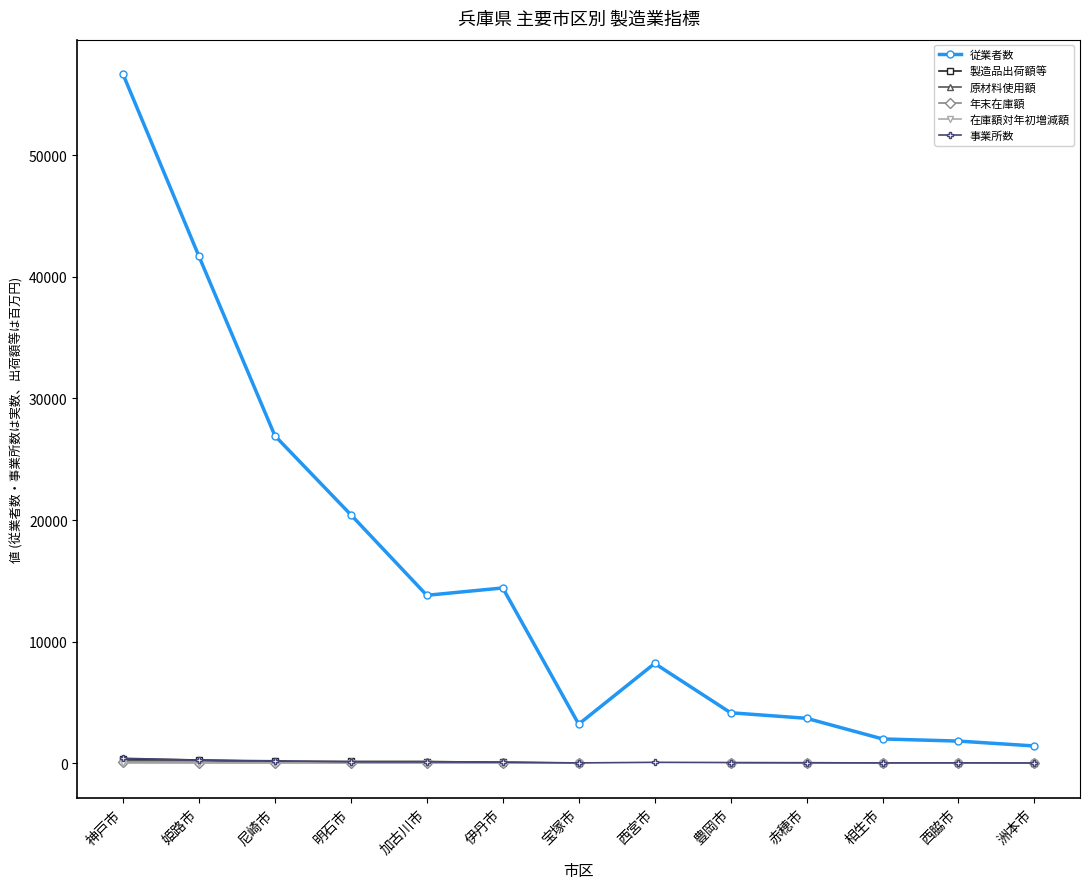

What is the label of the 3rd point from the left?

尼崎市